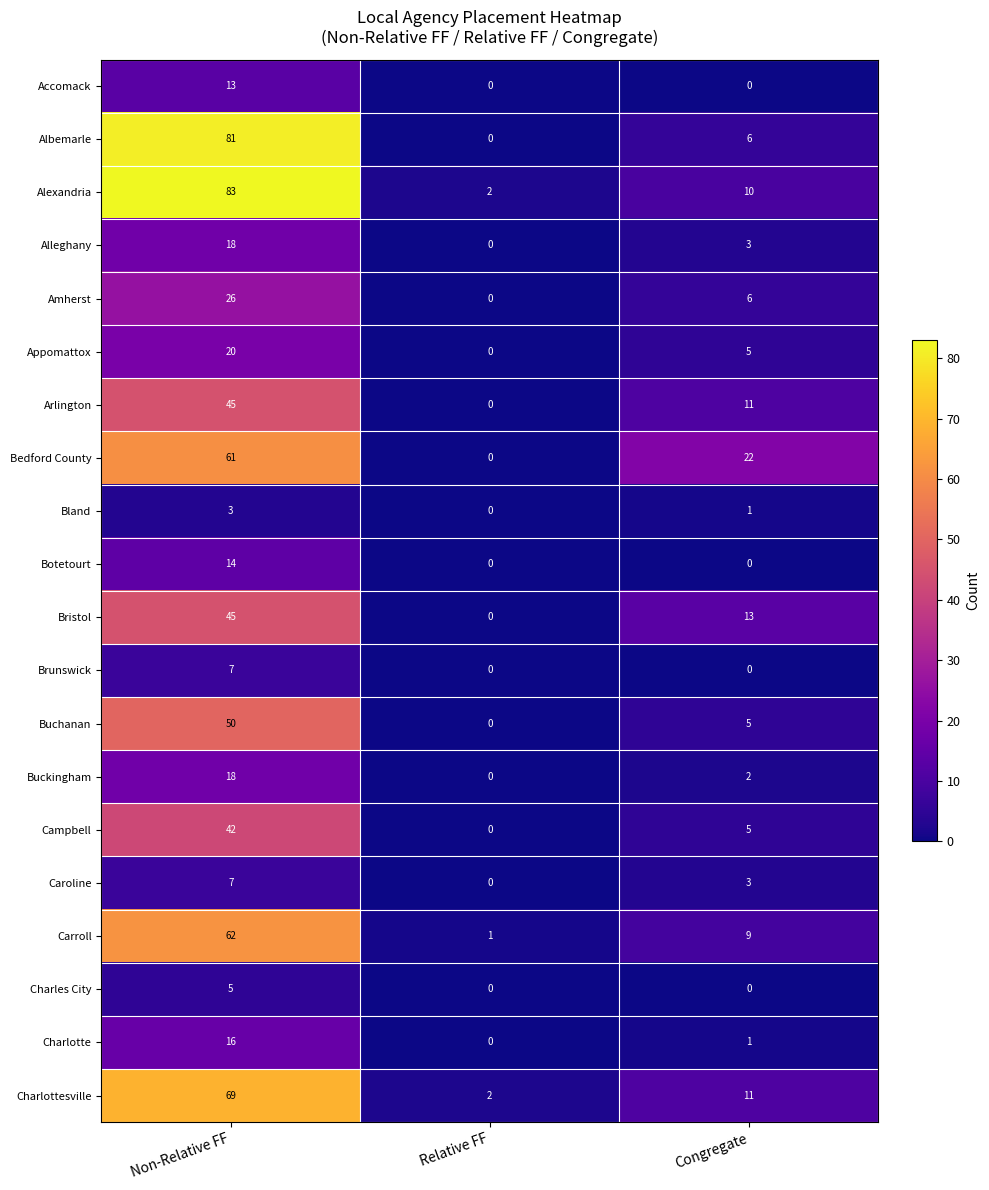

What is the greatest value displayed?

83